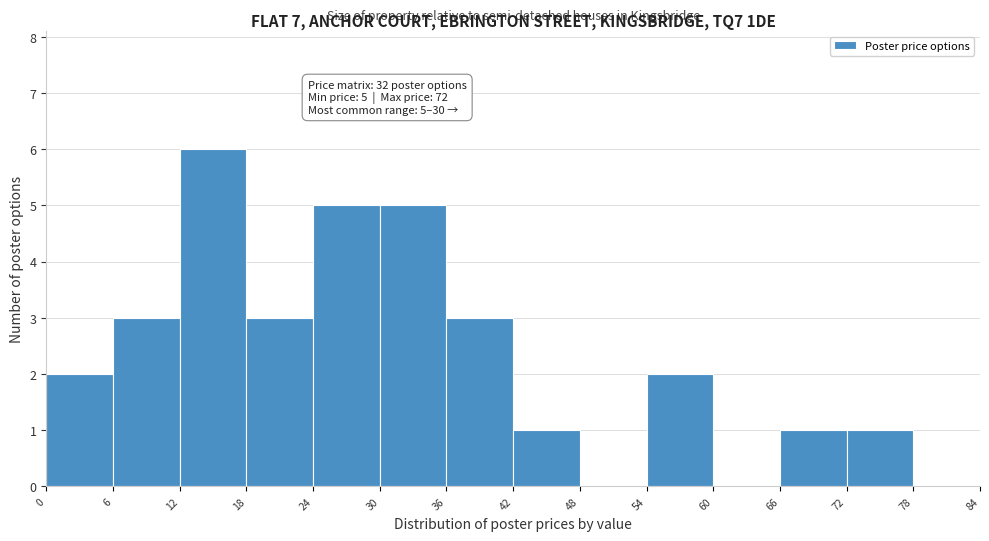

Which range on the x-axis has the tallest bar?

12 to 18